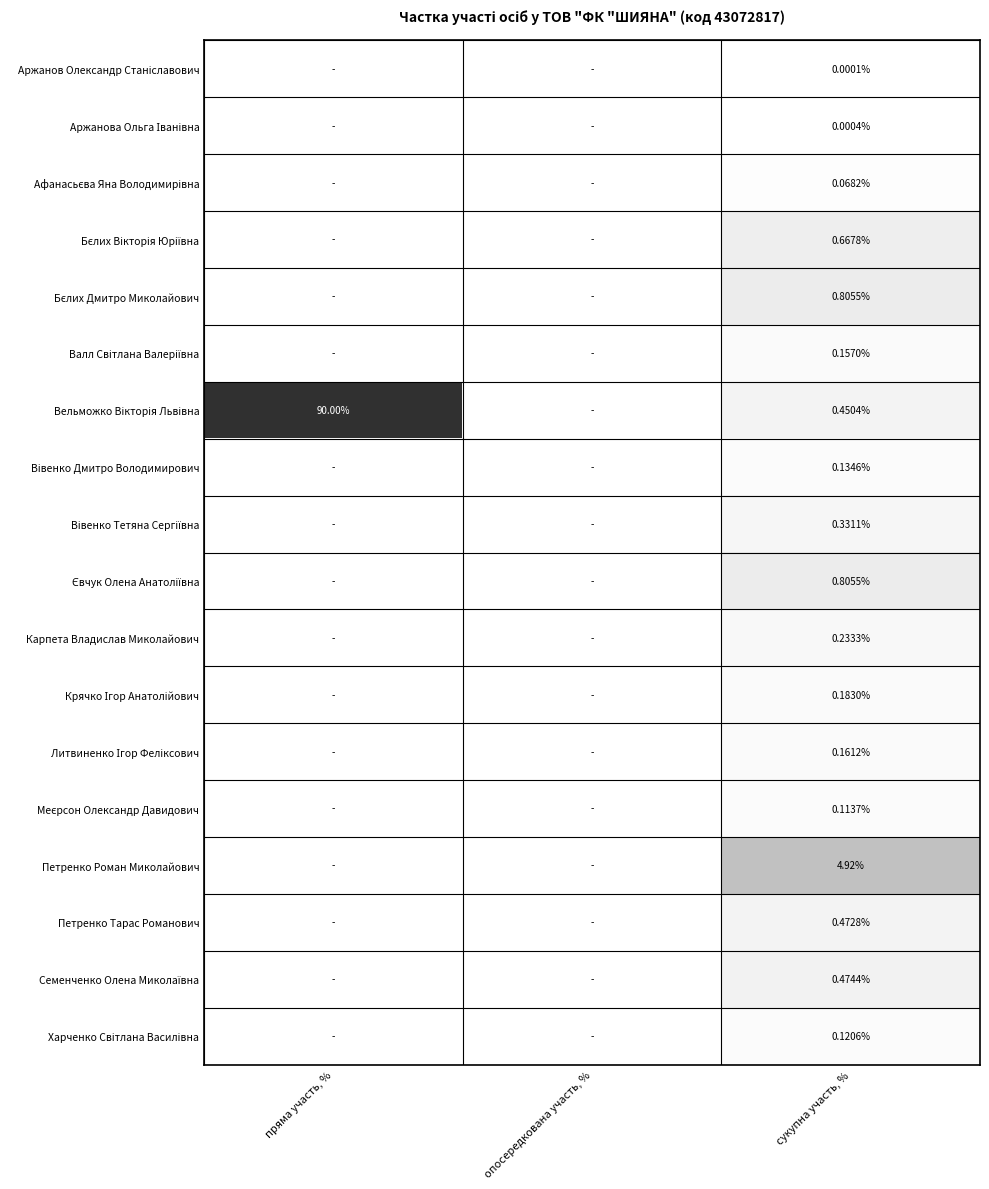

How many positive values does the Бєлих Вікторія Юріївна series have?

1